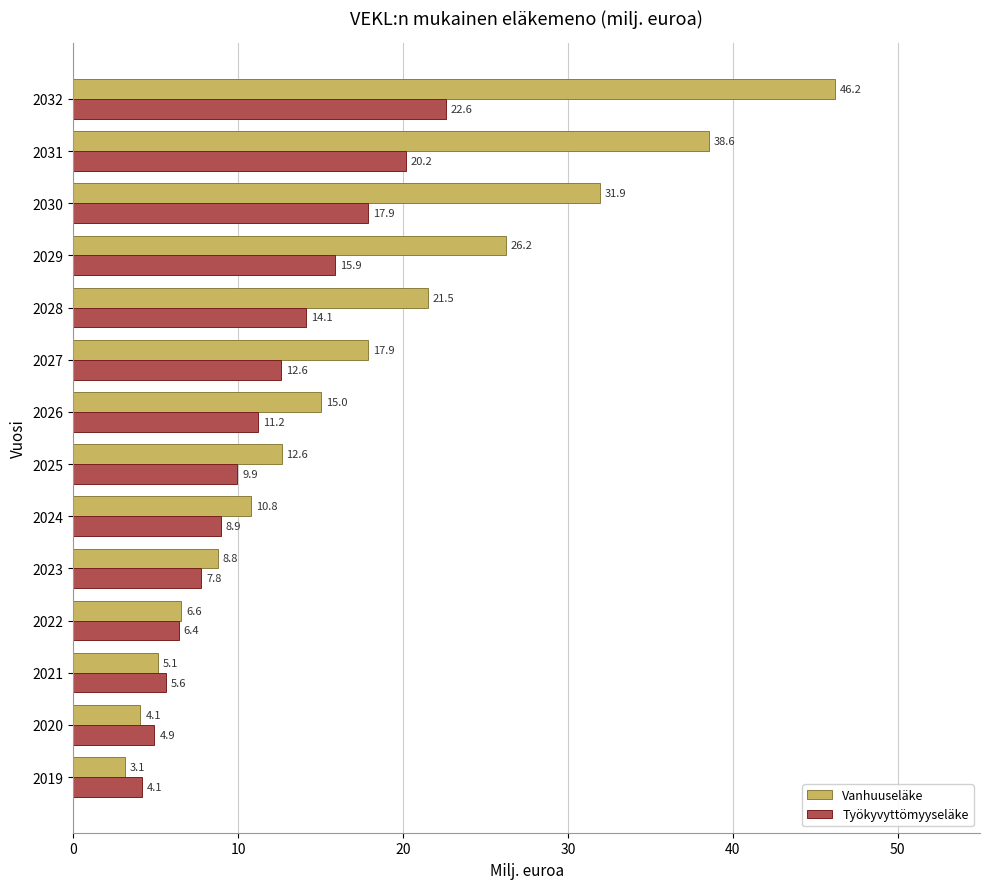

What is the approximate value of Vanhuuseläke at 2029?

26.2